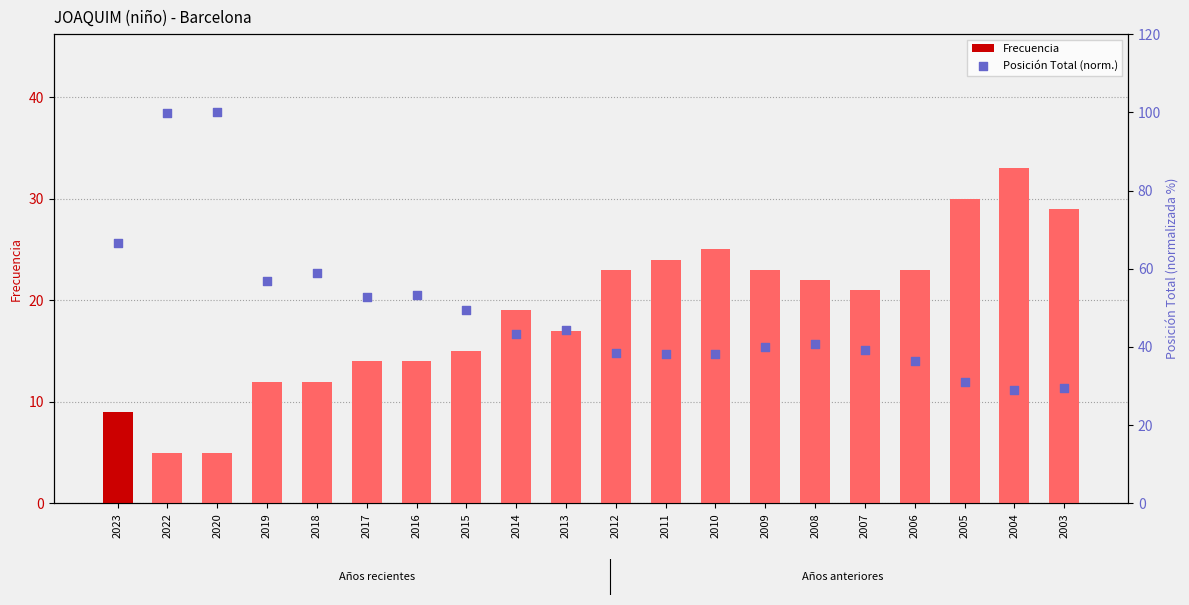

Which series contains the highest Y value?

Posición Total (norm.)